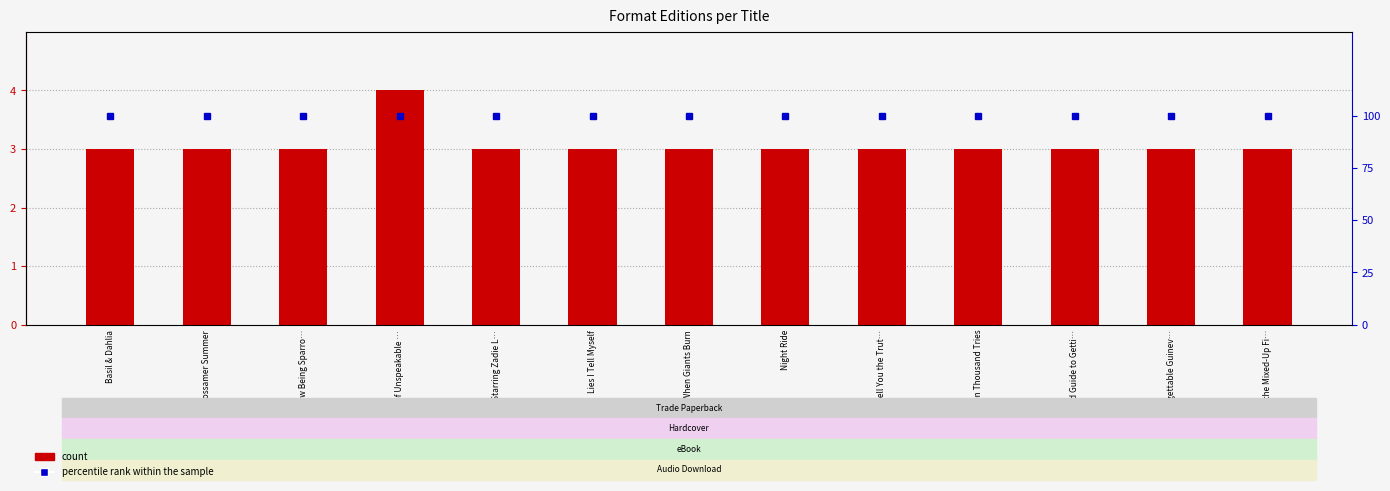

The value of count at To Tell You the Trut… is 3. True or false?

True